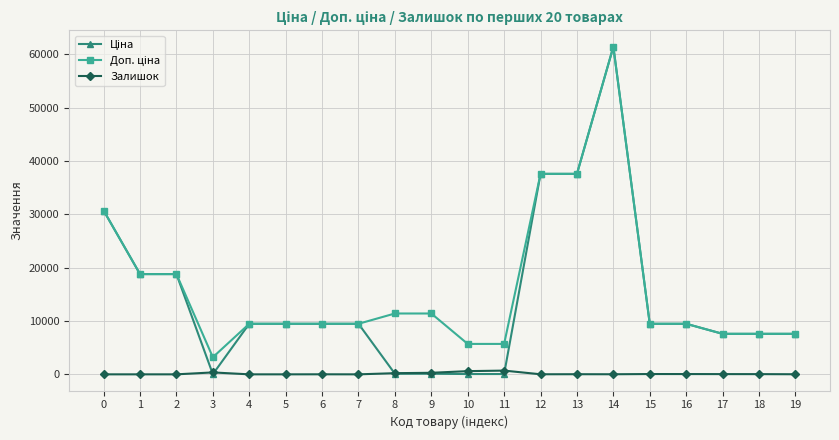

At how many categories does at least one series exceed 10418?

8